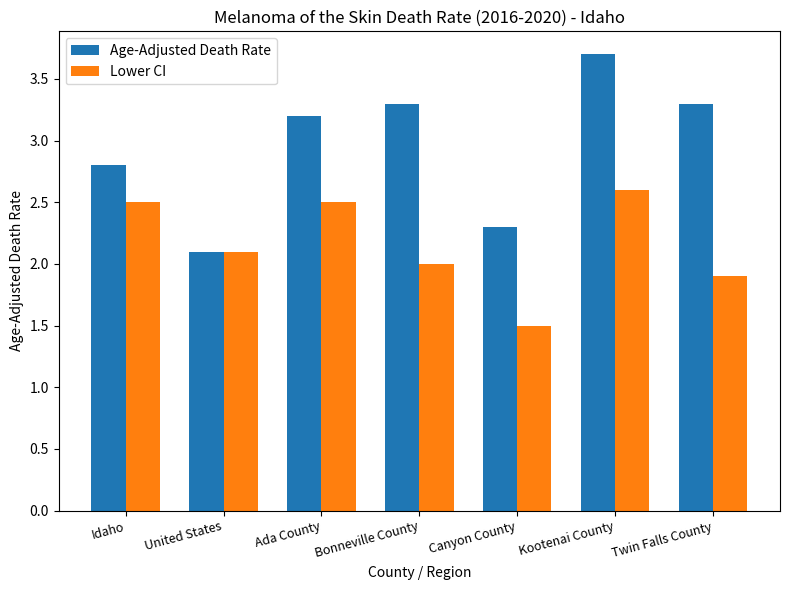

Reading left to right, list all the values displayed in this chart.

Age-Adjusted Death Rate: 2.8	2.1	3.2	3.3	2.3	3.7	3.3
Lower CI: 2.5	2.1	2.5	2.0	1.5	2.6	1.9